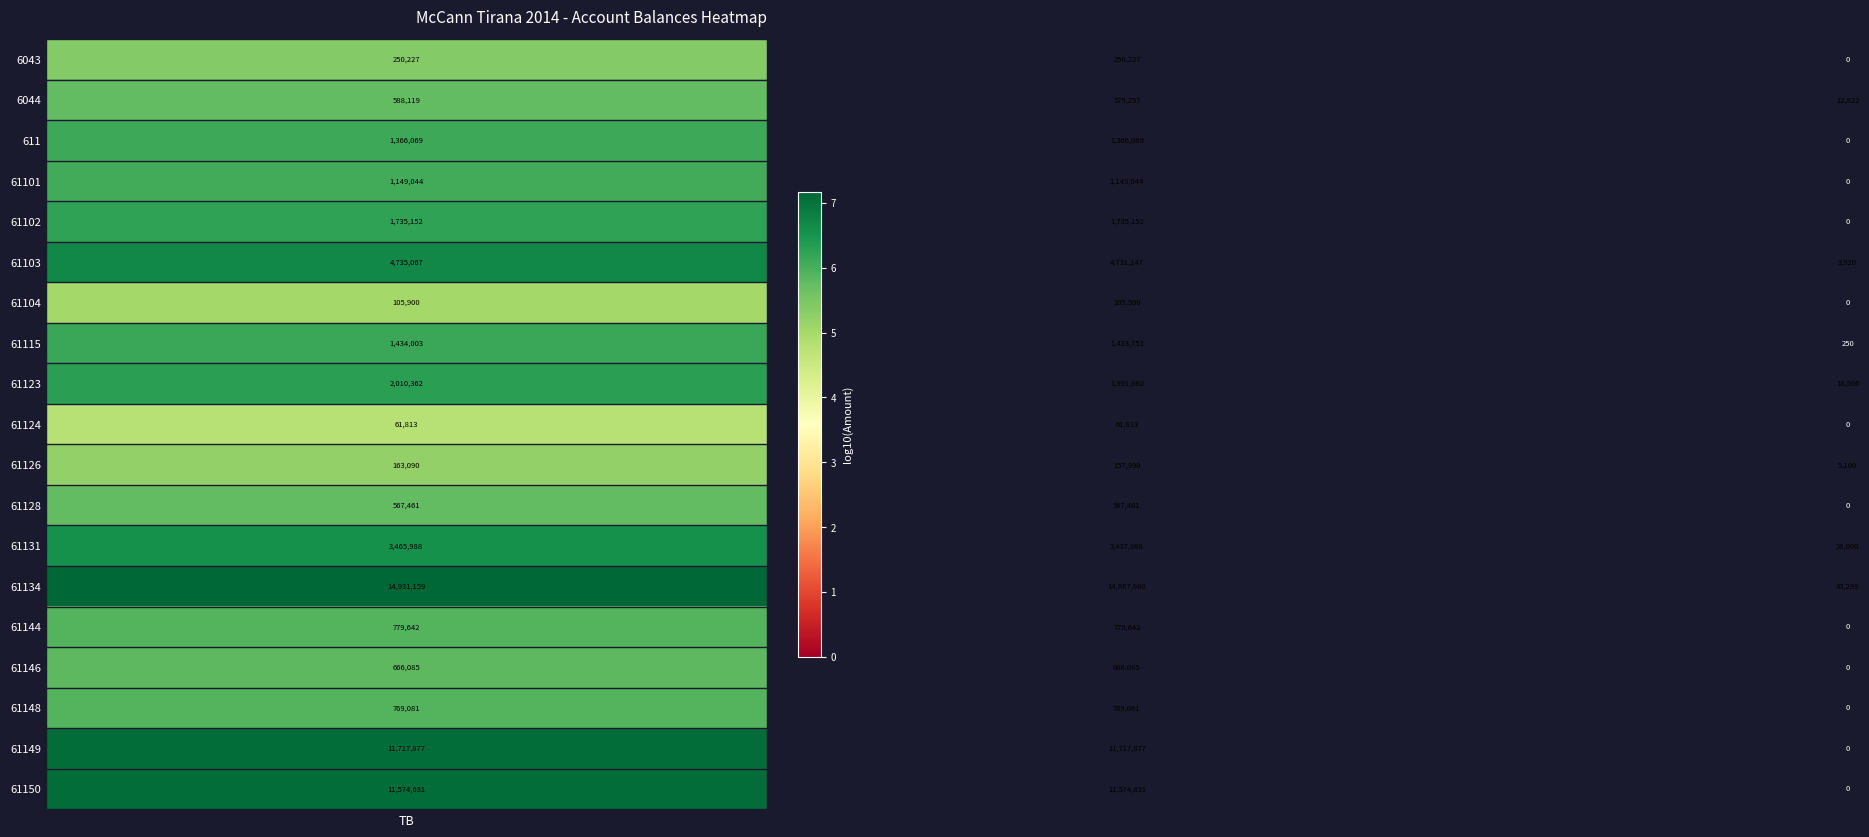

What is the sum of all 61131 values?

6931976